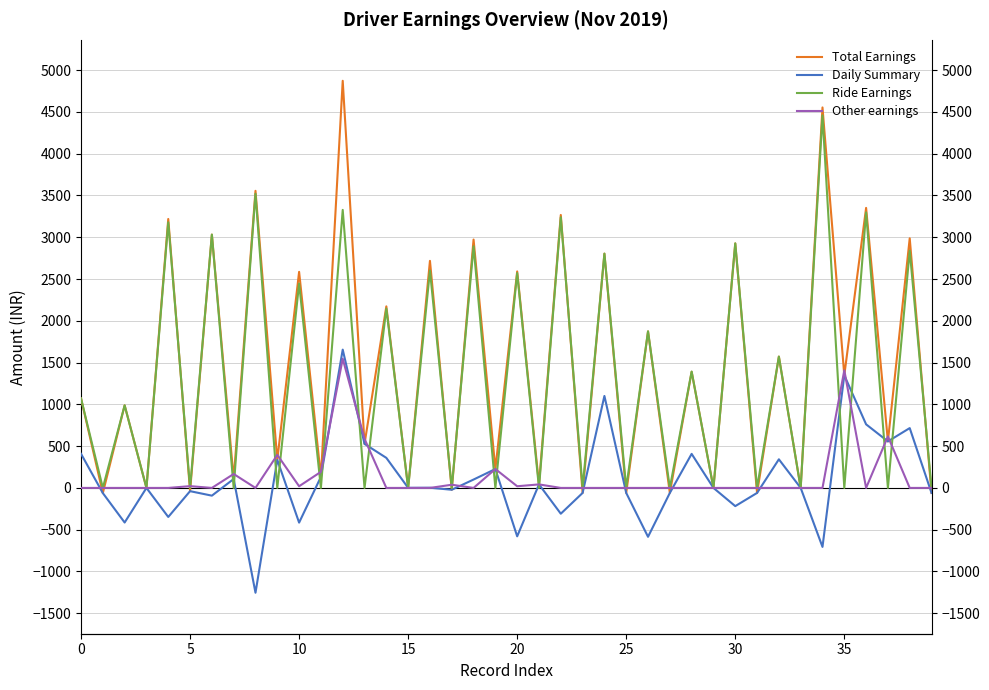

How many interior local peaks does the Other earnings series have?

9